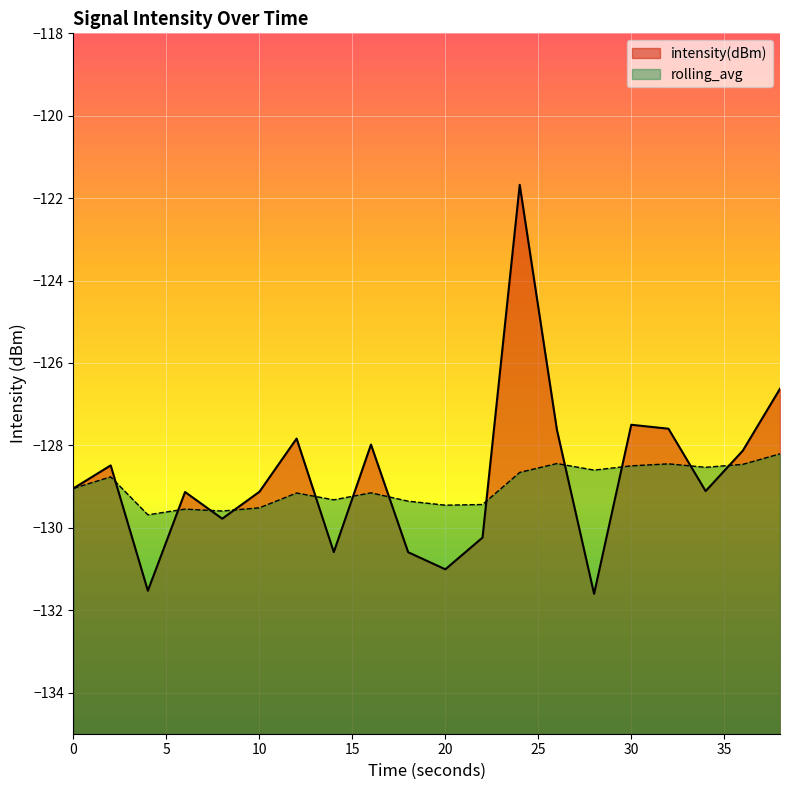

Which series has the largest range (max minus min)?

intensity(dBm)